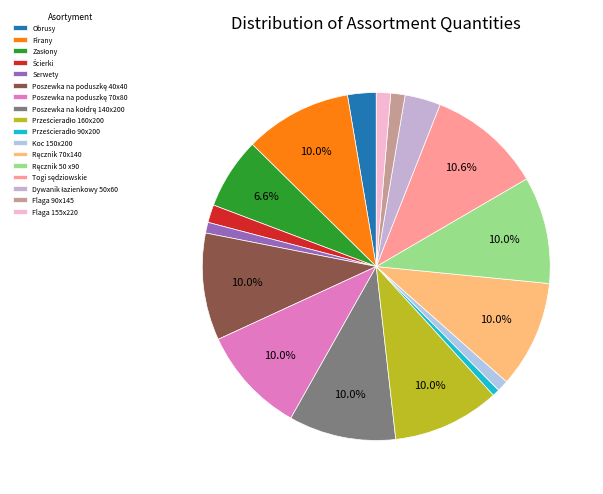

Approximately how many times larger is the value at Ręcznik 50 x90 compared to Poszewka na poduszkę 70x80?

1.0